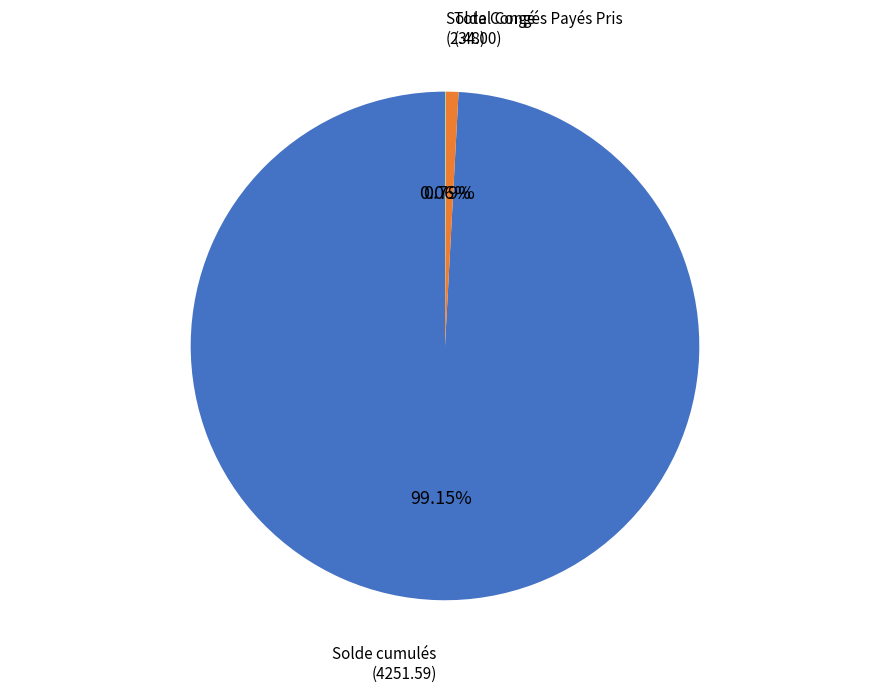

To the nearest percent, what is the difference between the Solde cumulés and Total Congés Payés Pris slice percentages?

98%